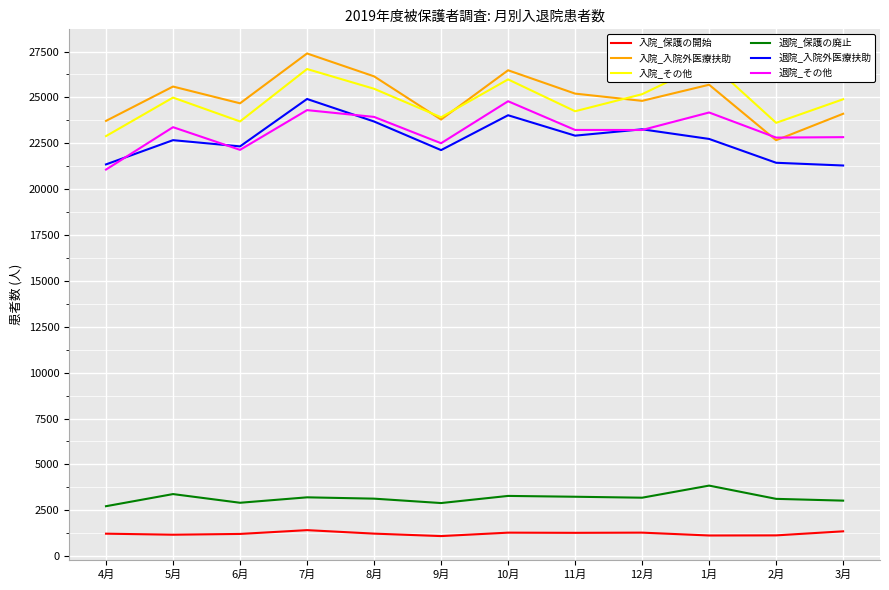

Does the chart display data point markers on the line(s)?

No